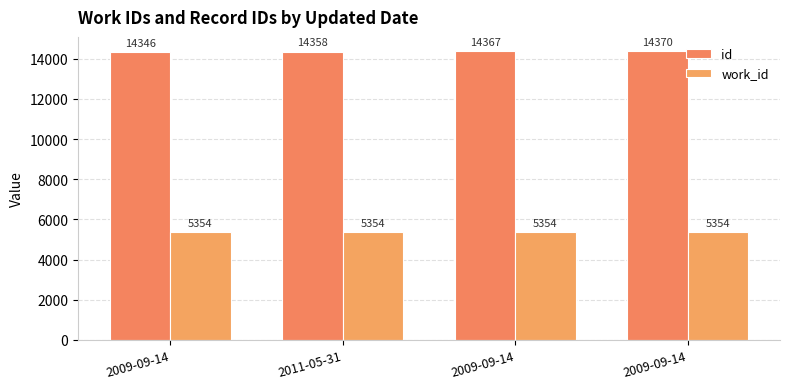

What is the spread (max minus min) of values at 2009-09-14?

8992